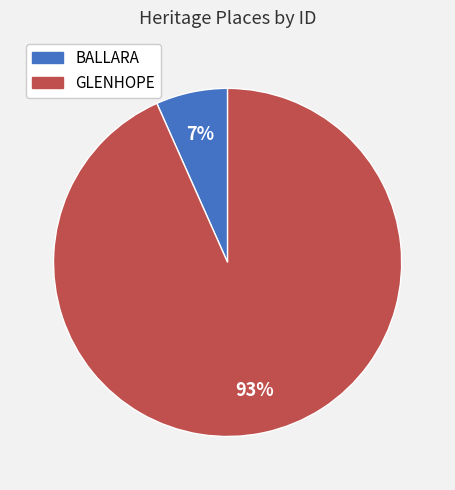

Rank the categories by value from highest to lowest.

GLENHOPE, BALLARA